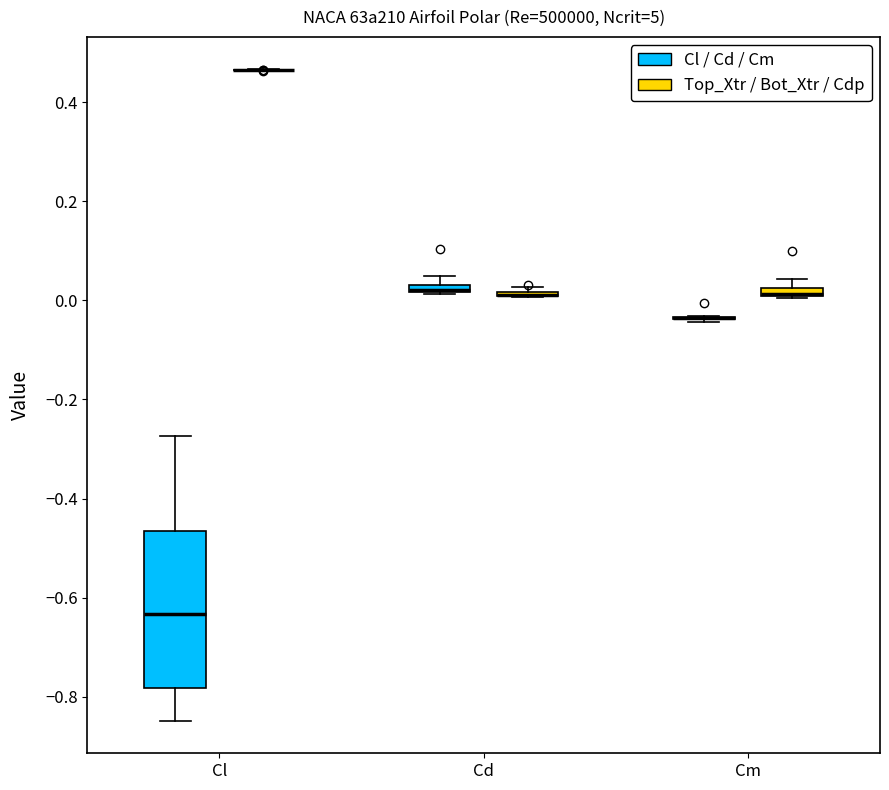

Which box is the tallest, from its lower edge to its upper edge?

Cl (Cl / Cd / Cm)